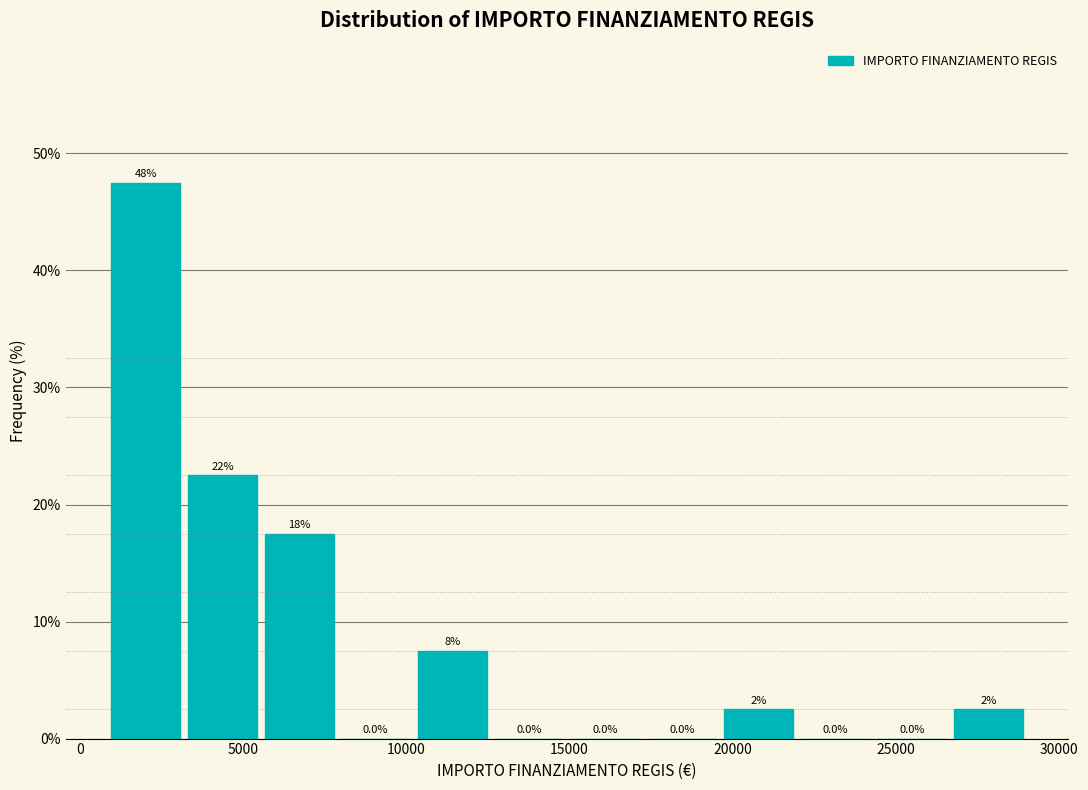

Which range on the x-axis has the tallest bar?

1000 to 3500